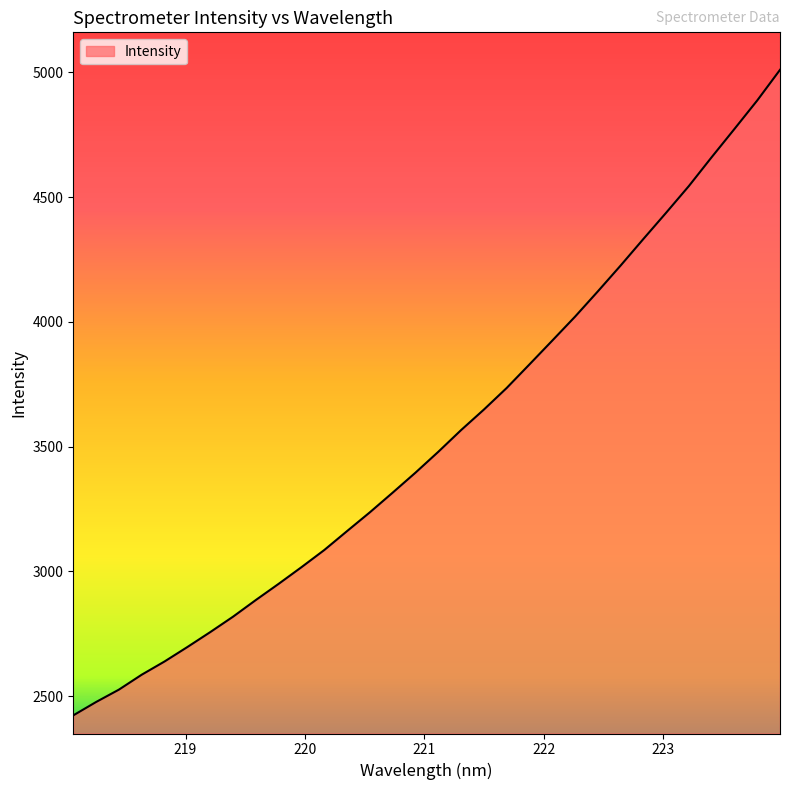

What is the sum of all values?

113164.1